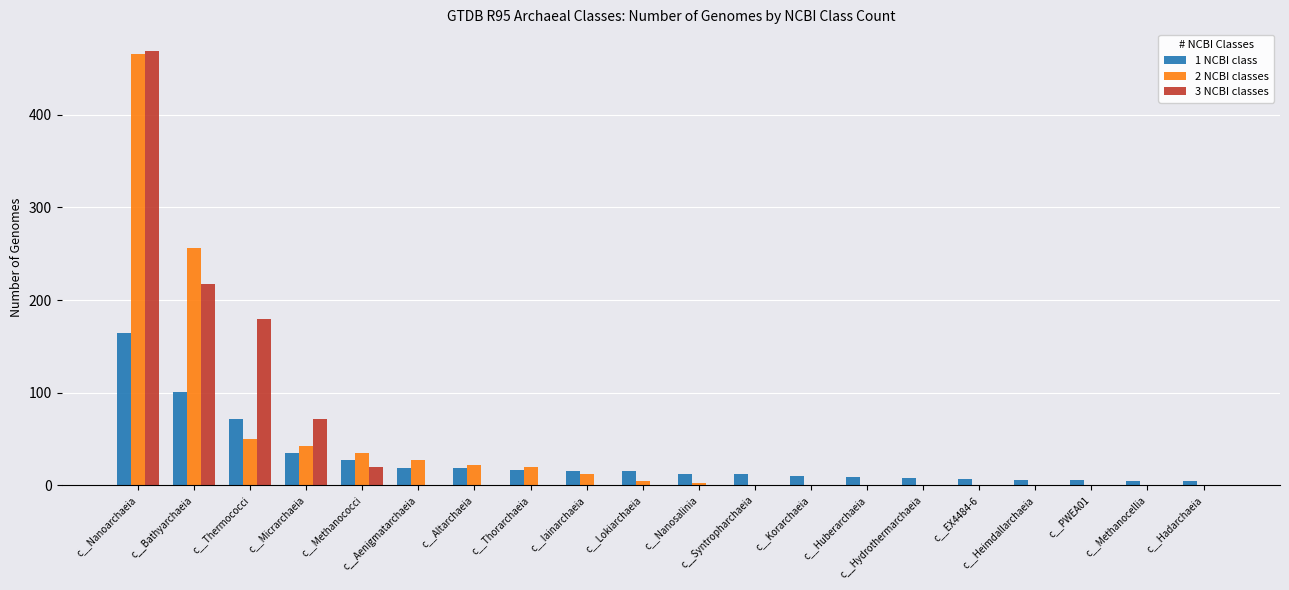

Is the value of 3 NCBI classes at c__Nanosalinia greater than the value of 2 NCBI classes at c__Thermococci?

No